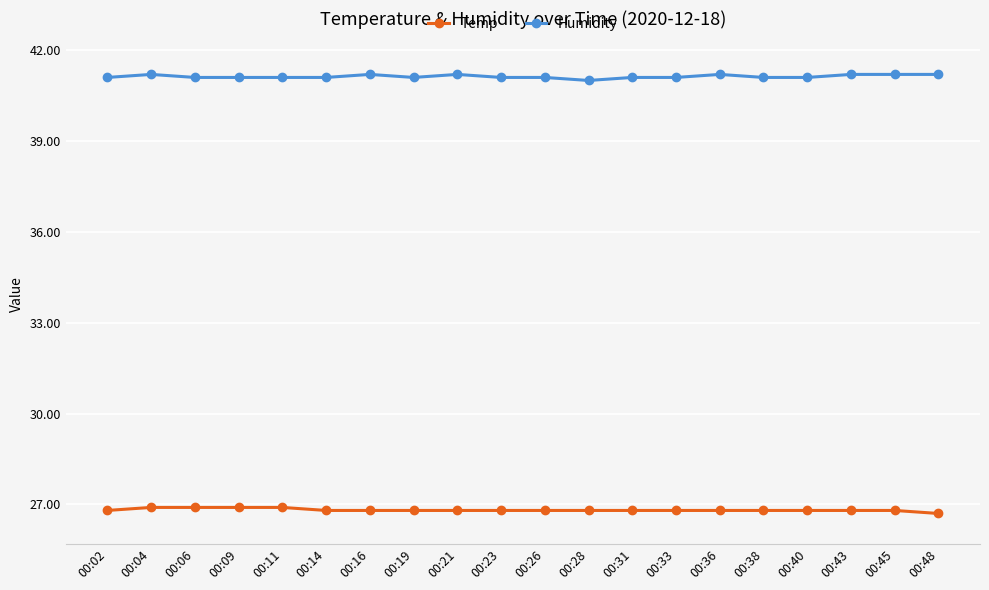

What is the difference between the highest and lowest values at 00:14?

14.3